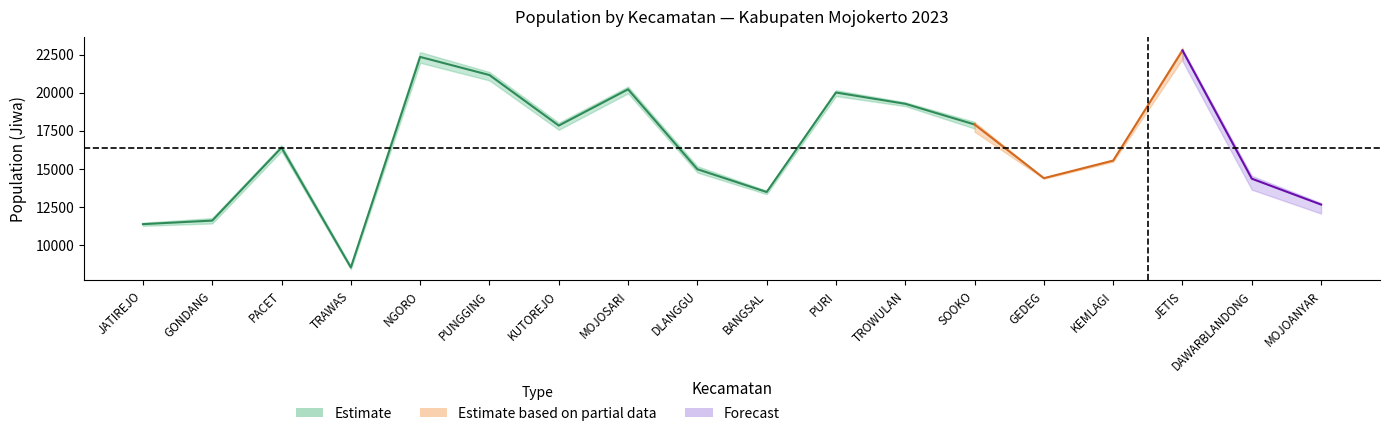

How many values in the L_sem1 series are below 16152?

9